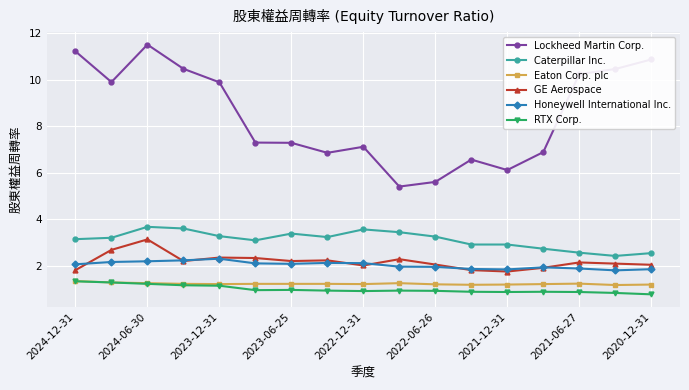

What is the maximum value for Lockheed Martin Corp.?

11.5